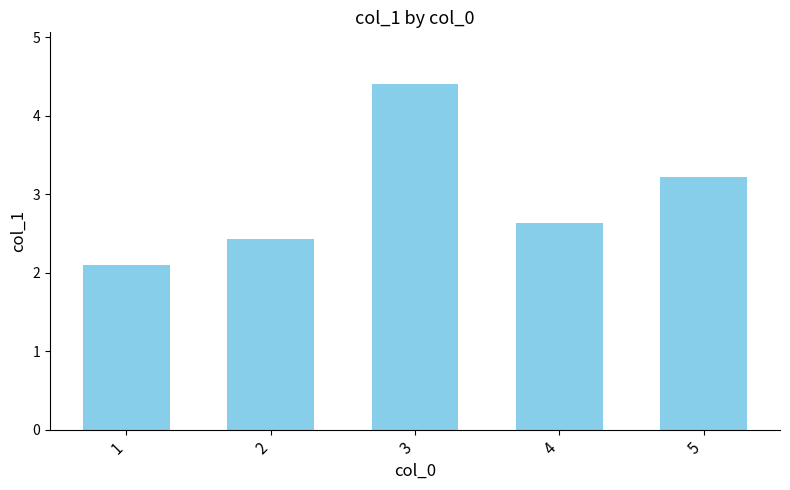

Which label corresponds to the smallest value in the chart?

1